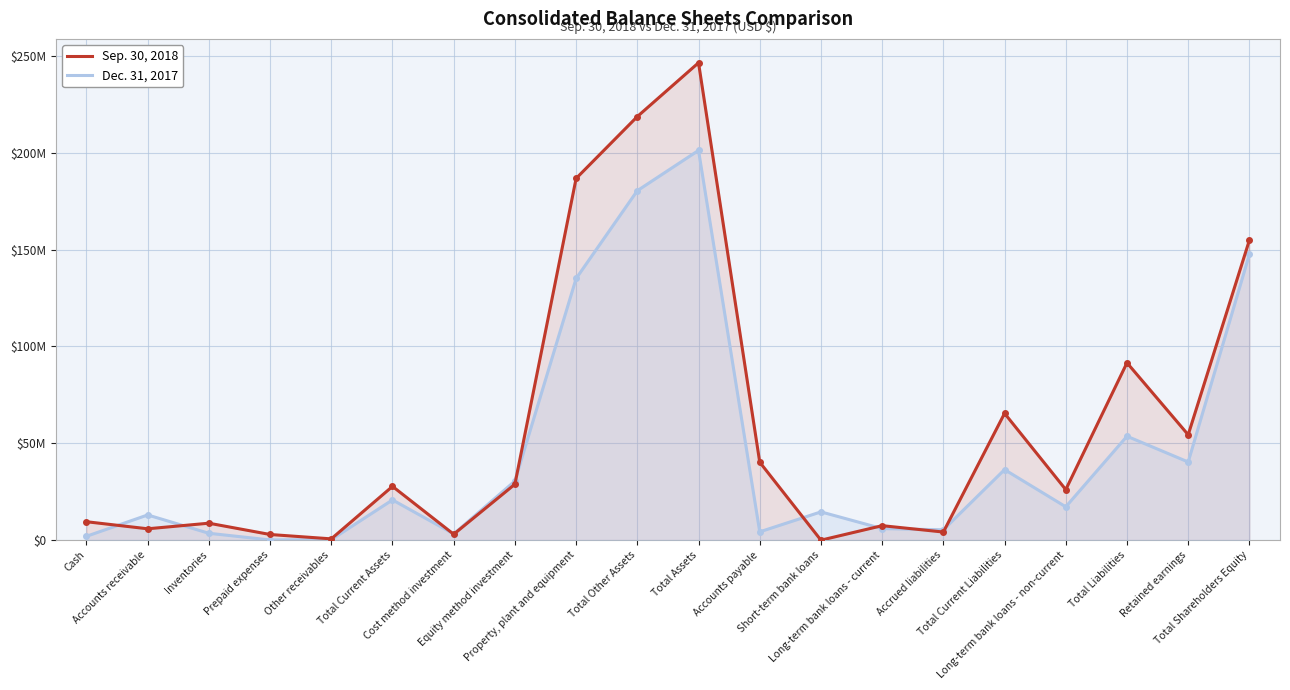

Which series has the largest total across all categories?

Sep. 30, 2018